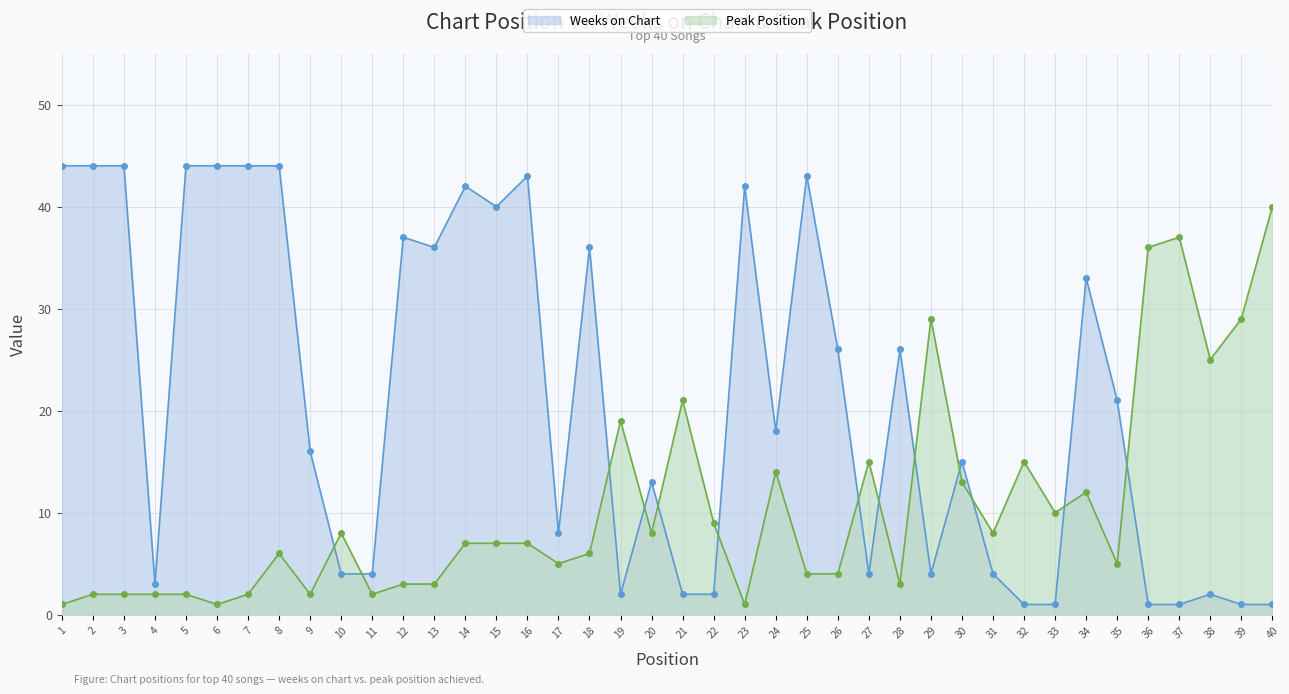

Reading left to right, list all the values displayed in this chart.

Weeks on Chart: 1=44	2=44	3=44	4=3	5=44	6=44	7=44	8=44	9=16	10=4	11=4	12=37	13=36	14=42	15=40	16=43	17=8	18=36	19=2	20=13	21=2	22=2	23=42	24=18	25=43	26=26	27=4	28=26	29=4	30=15	31=4	32=1	33=1	34=33	35=21	36=1	37=1	38=2	39=1	40=1
Peak Position: 1=1	2=2	3=2	4=2	5=2	6=1	7=2	8=6	9=2	10=8	11=2	12=3	13=3	14=7	15=7	16=7	17=5	18=6	19=19	20=8	21=21	22=9	23=1	24=14	25=4	26=4	27=15	28=3	29=29	30=13	31=8	32=15	33=10	34=12	35=5	36=36	37=37	38=25	39=29	40=40